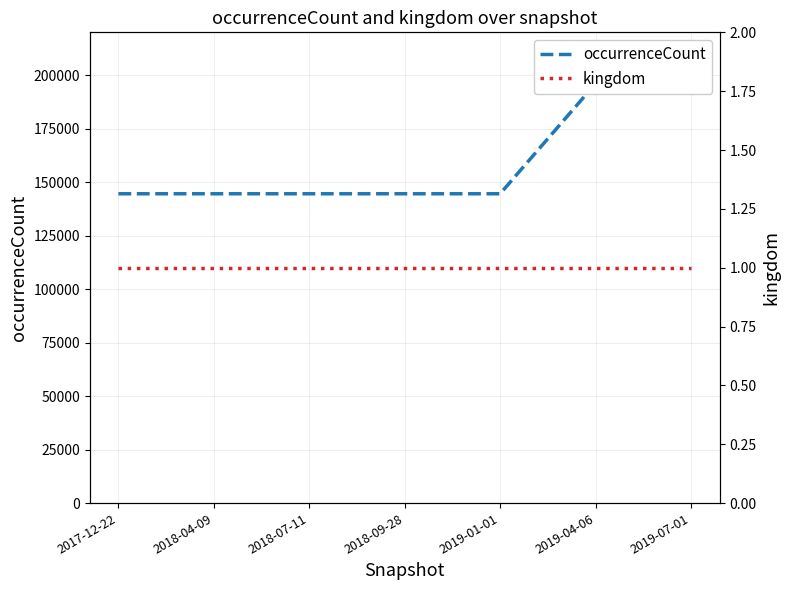

What position from the left is 2018-09-28?

4